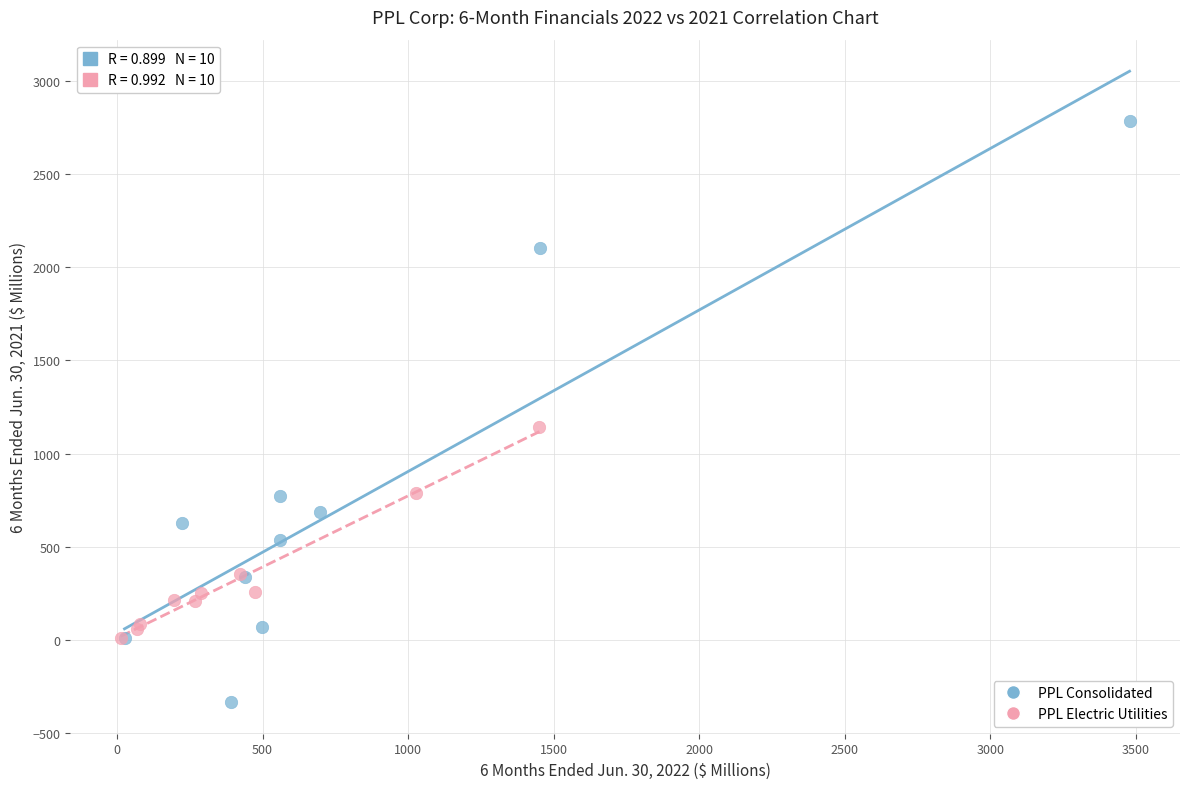

Which series has the widest spread of Y values?

PPL Consolidated